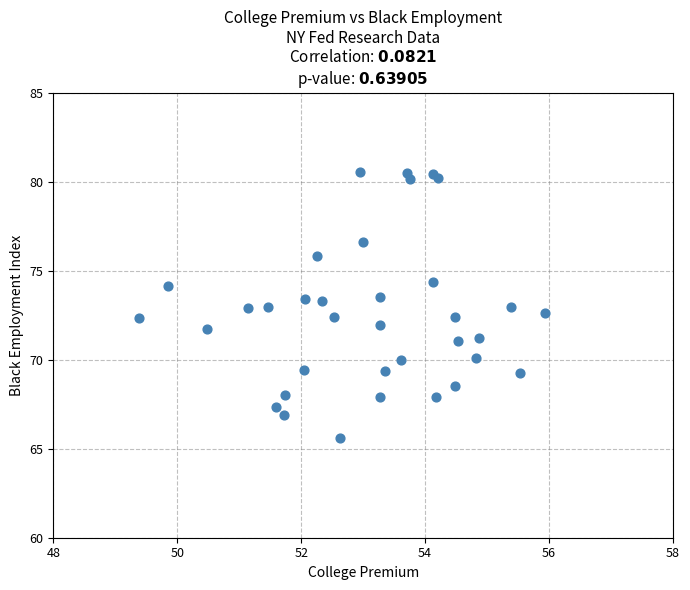

What is the range of Y values (max minus min)?

15.0